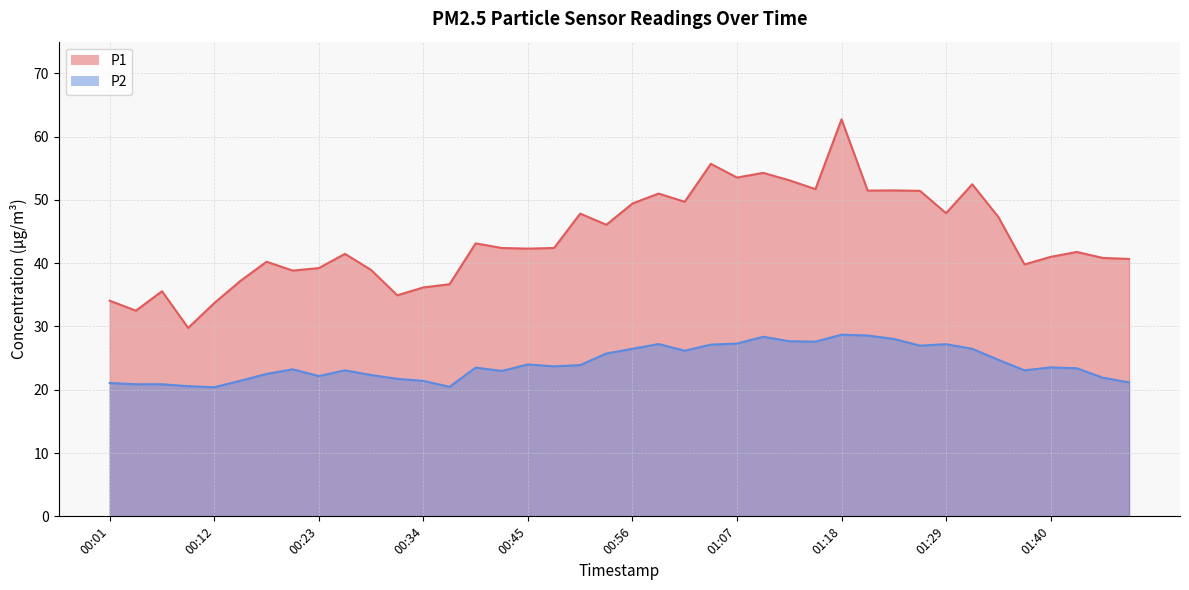

At 01:49, list the series in order from smallest to largest.

P2, P1